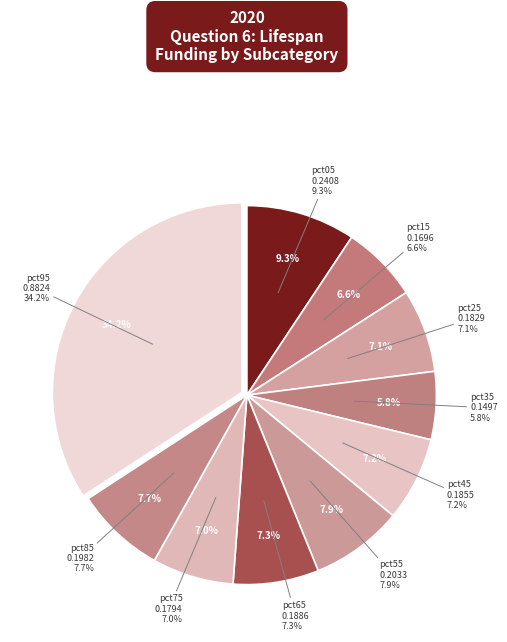

Is it true that pct55 is 1% of the pie?

False